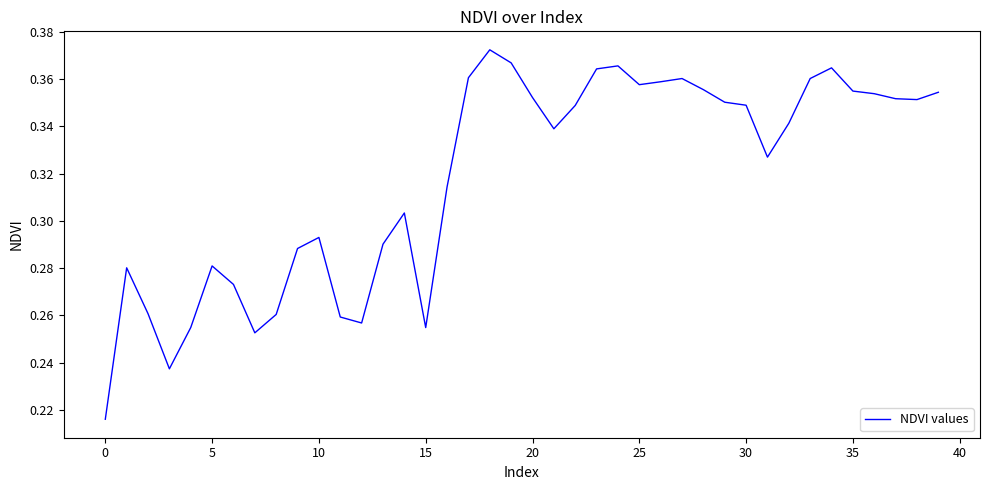

Is this an area chart (filled region under the line)?

No